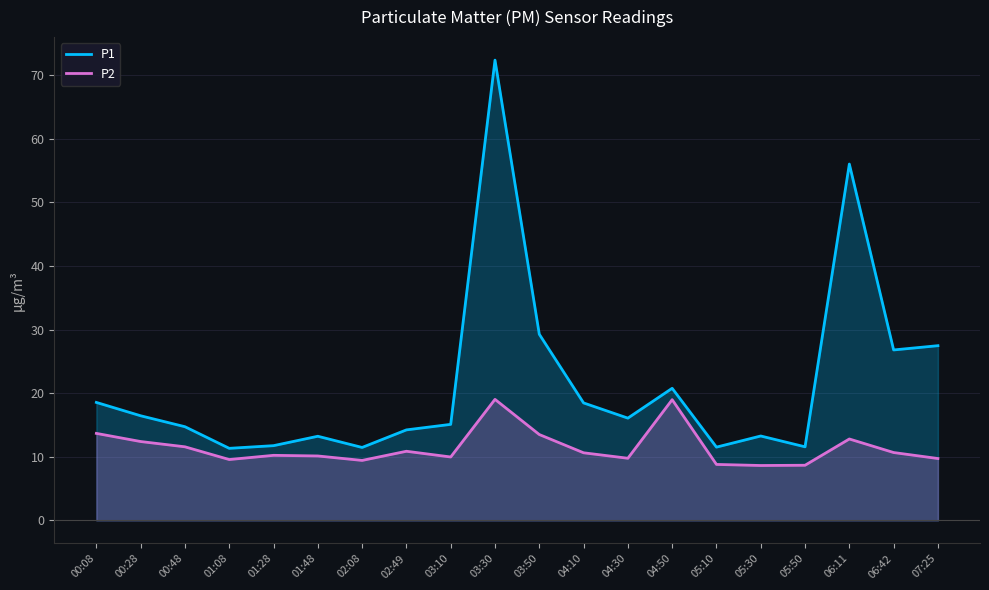

How many lines are shown in the chart?

2